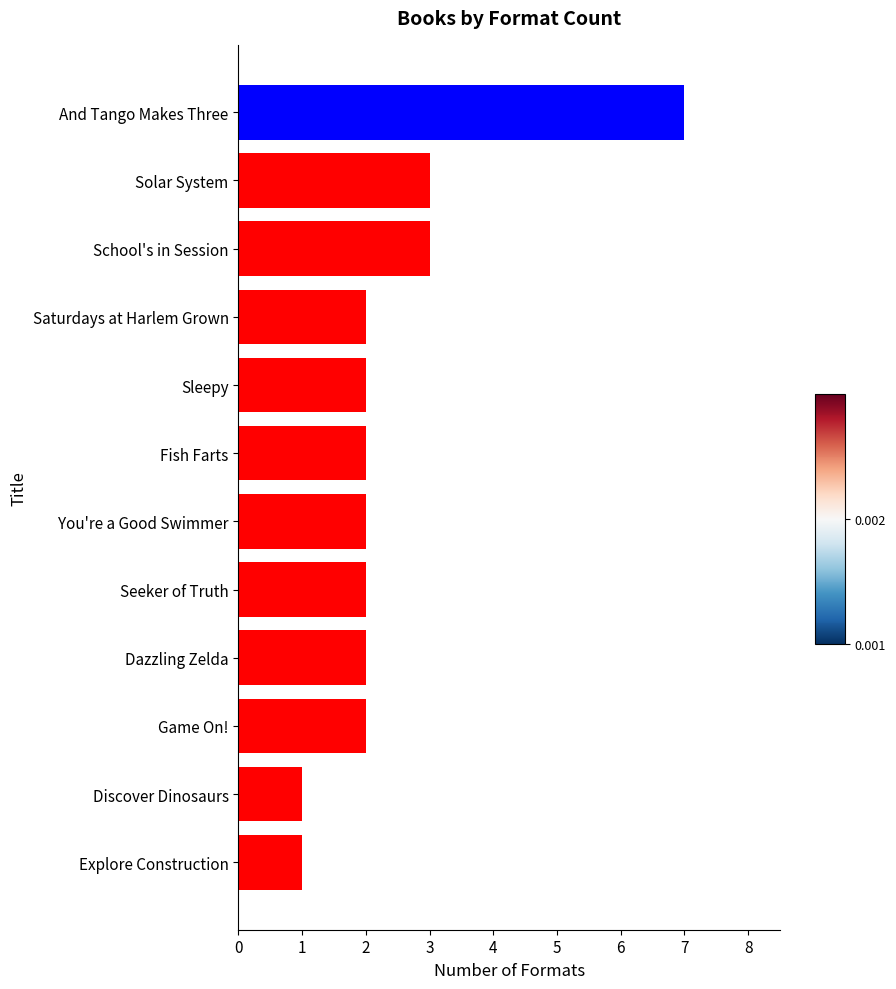

Does the chart contain stacked bars?

No